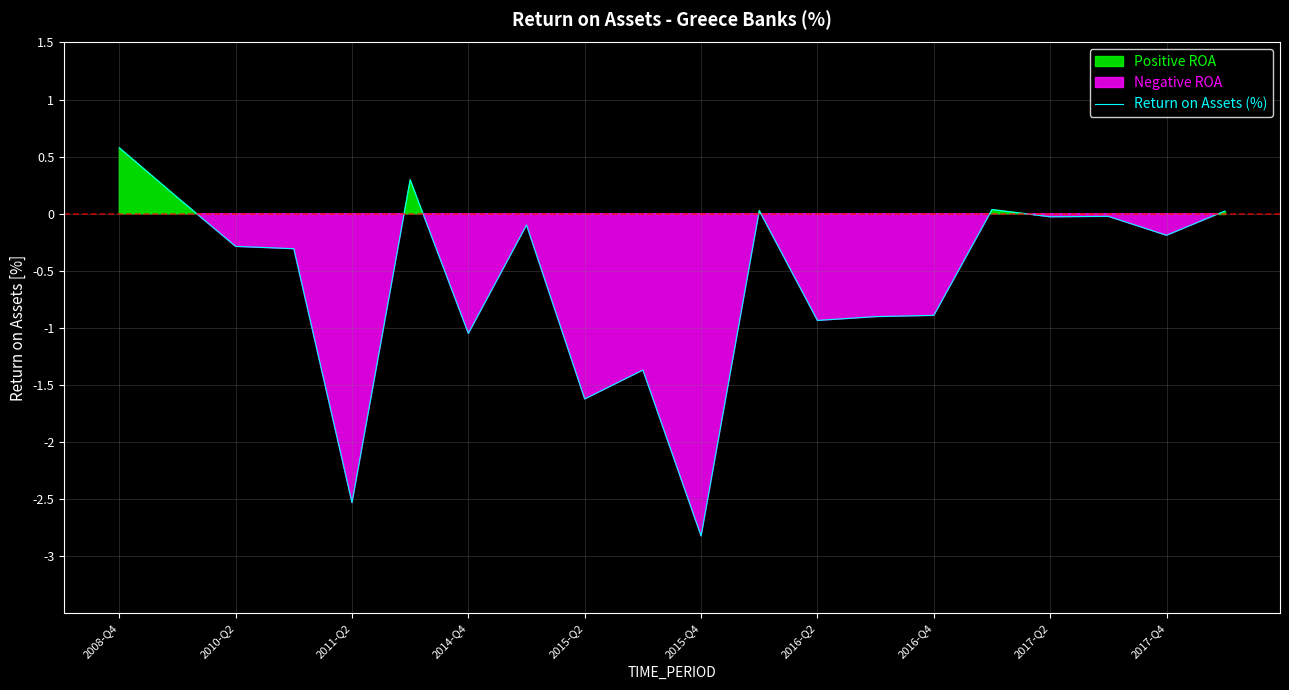

How many distinct data groups are displayed?

1